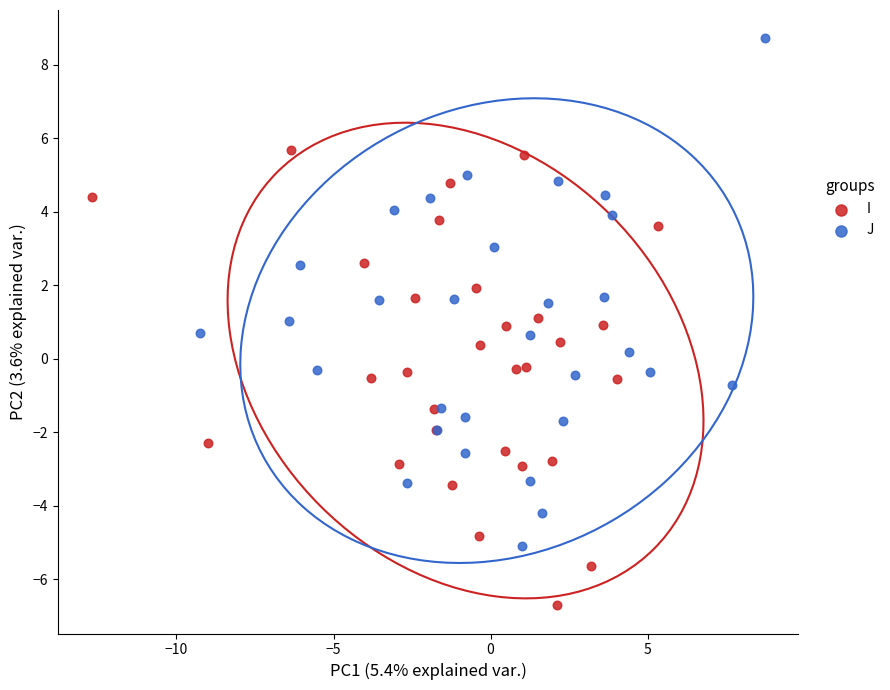

Which series has the largest Y range (max minus min)?

J